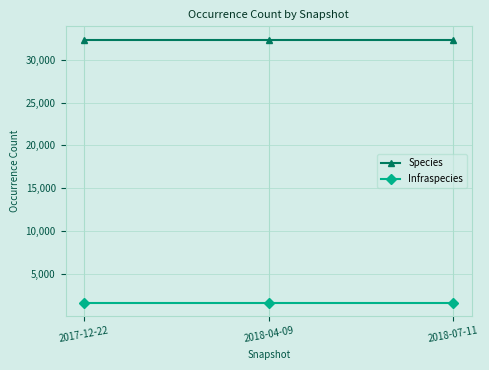

What is the sum of the Infraspecies values at 2017-12-22 and 2018-04-09?

3256